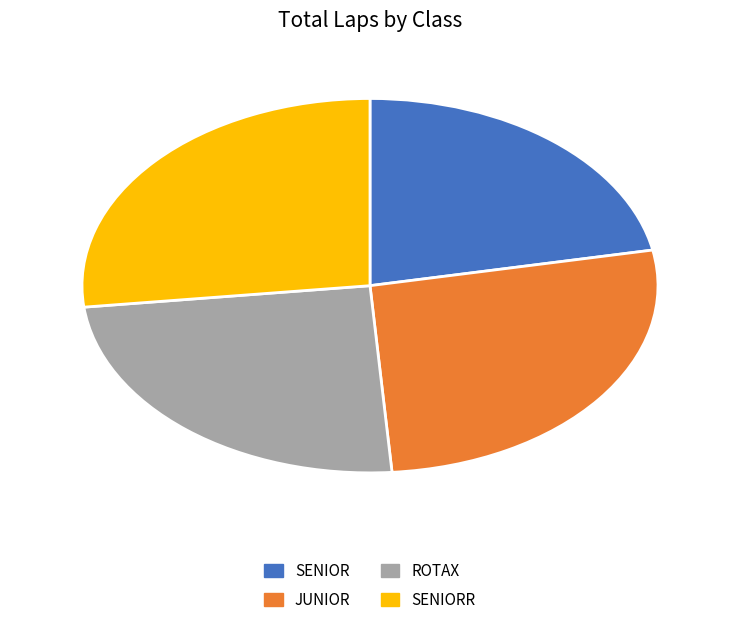

Is there any slice that represents more than half of the pie?

No